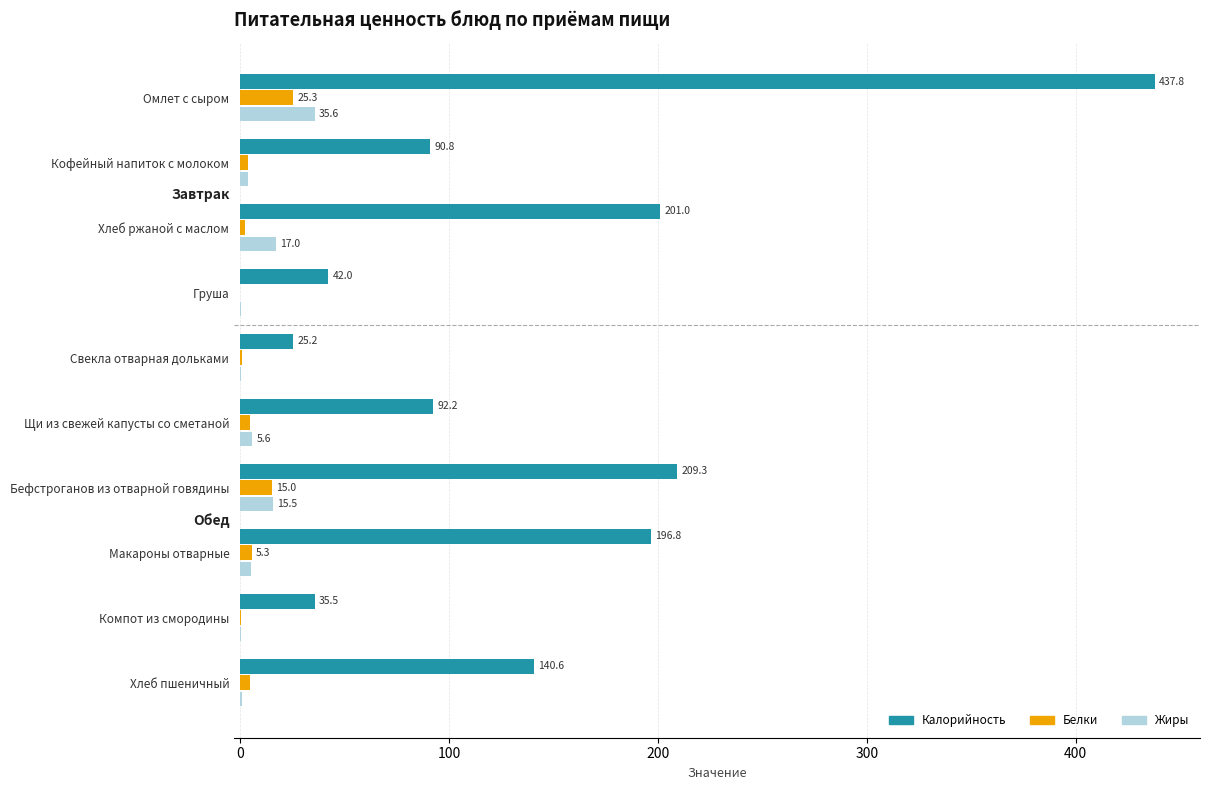

Which series changed the most between Бефстроганов из отварной говядины and Компот из смородины?

Калорийность